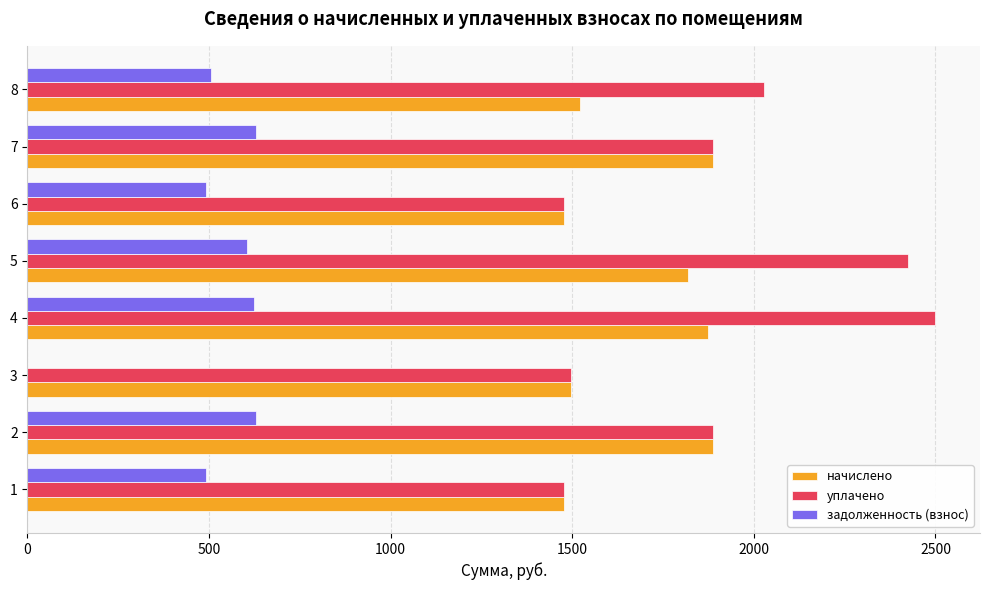

The value of уплачено at 7 is 1888.0. True or false?

True